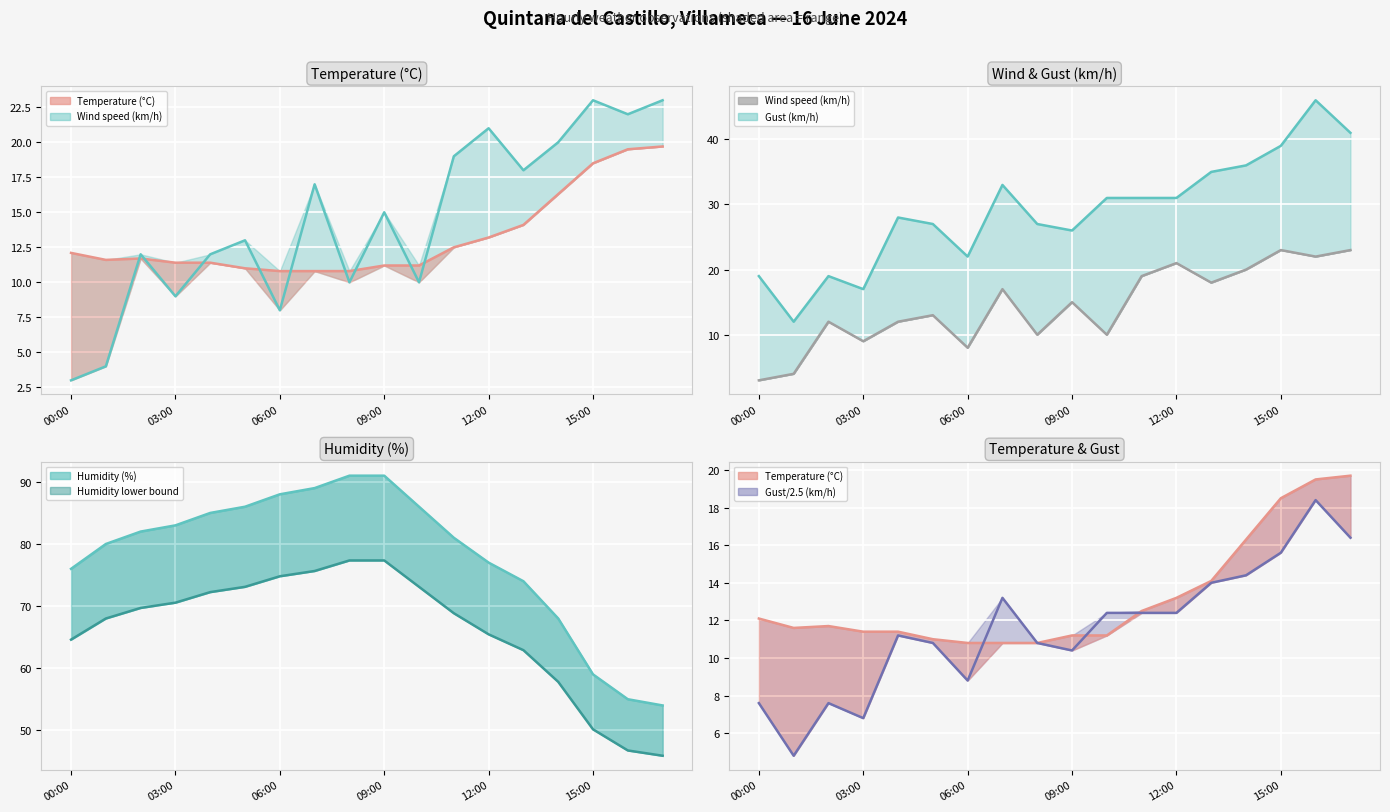

What is the difference between the maximum and minimum values in the Temperature (°C) (line) series?

8.9